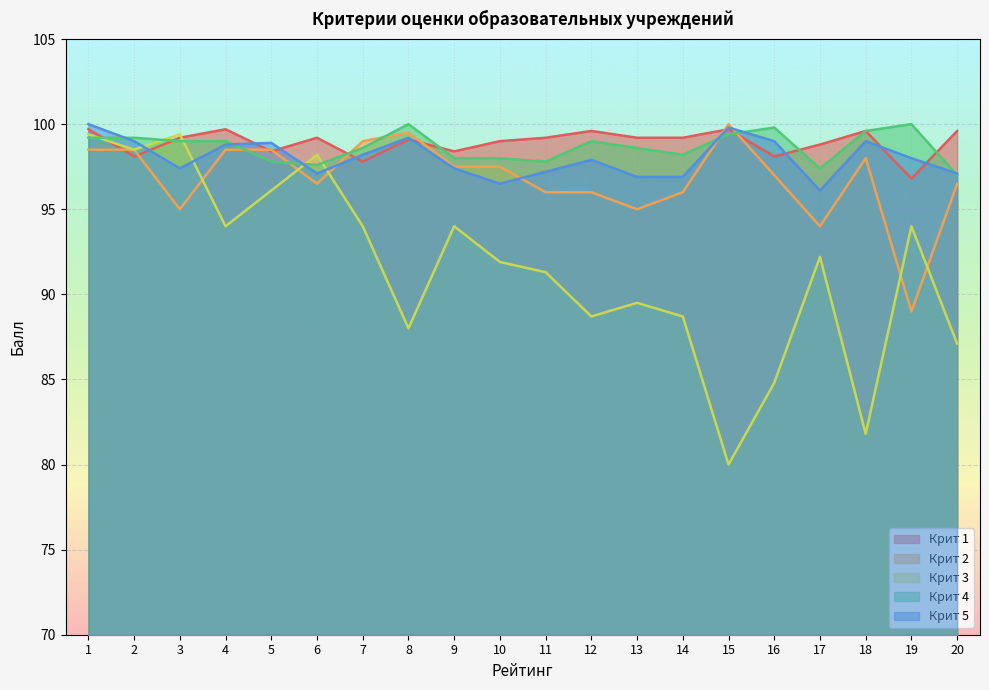

True or false: Крит 3 has more than 2 interior local peaks.

True